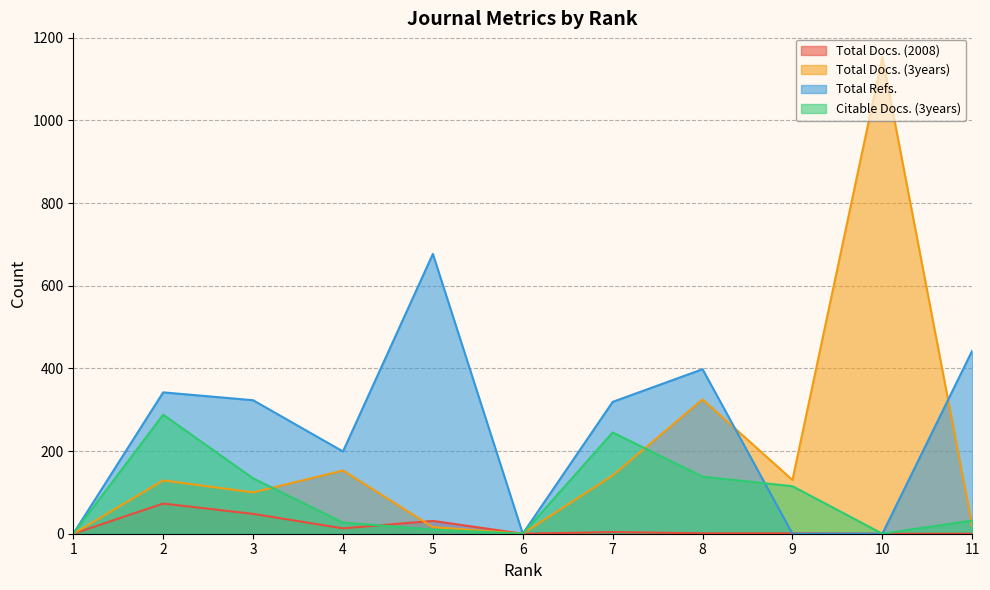

How many series are shown in this chart?

4